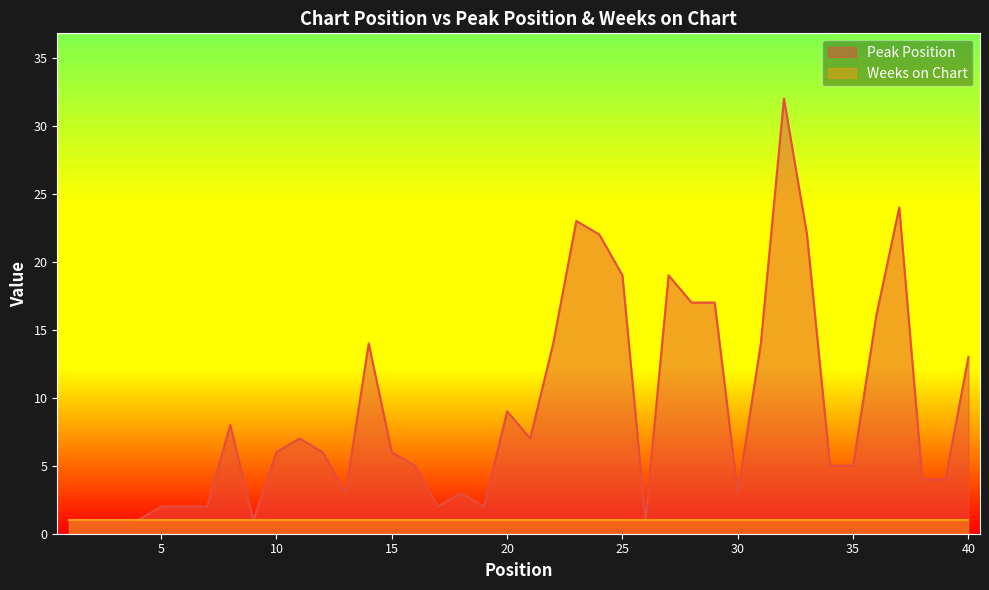

What is the difference between the values at 36 and 23?

7